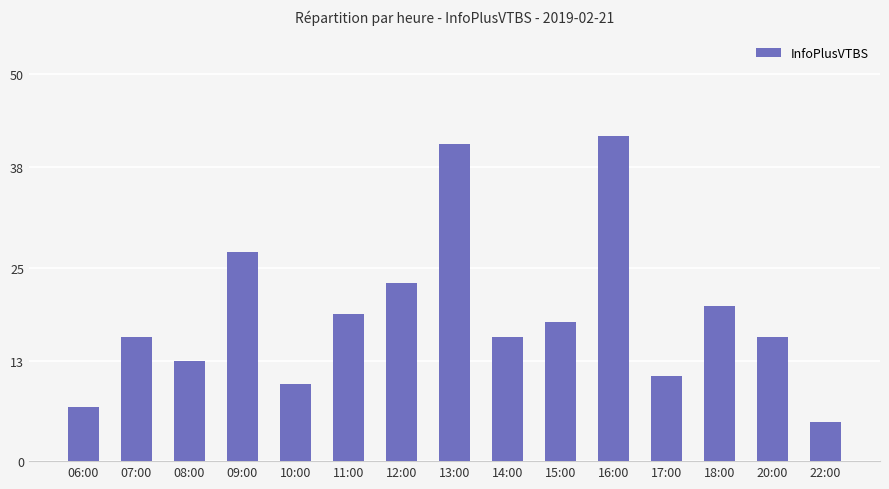

Read the value at 17:00.

11